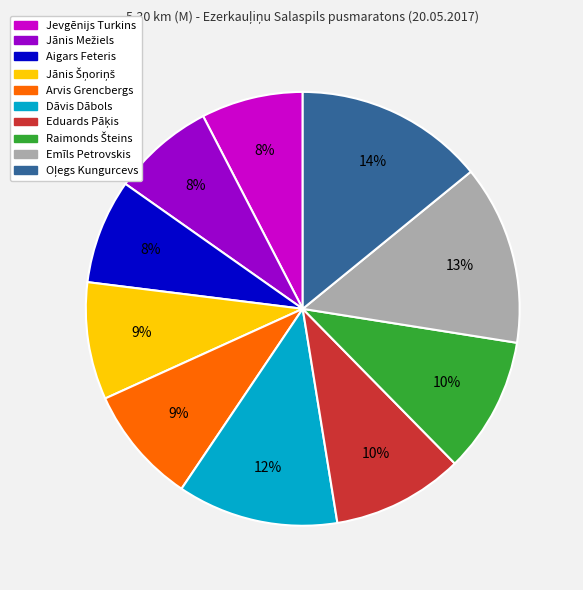

Does any single category account for the majority?

No